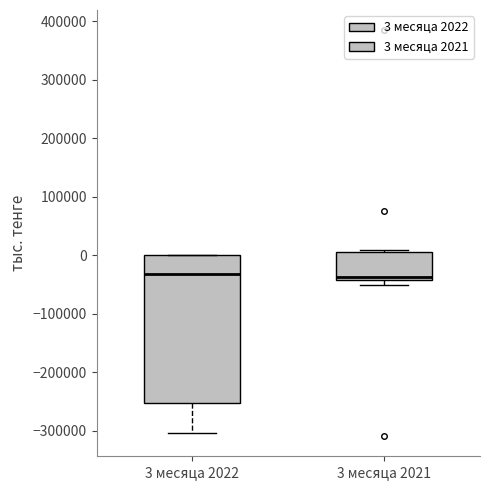

Where is the upper edge of the box for 3 месяца 2021 on the y-axis? The values are not printed on the chart, so give them approximately, as read against the axis.

0